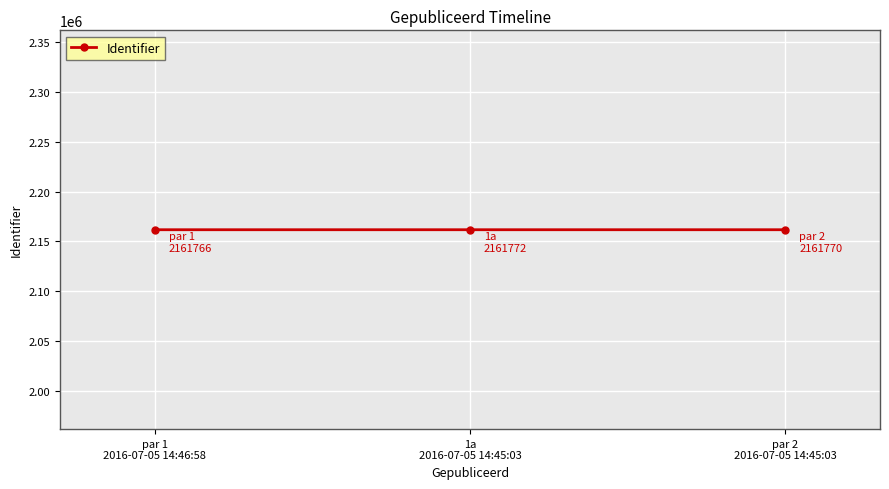

What is the label of the 2nd point from the right?

1a
2016-07-05 14:45:03